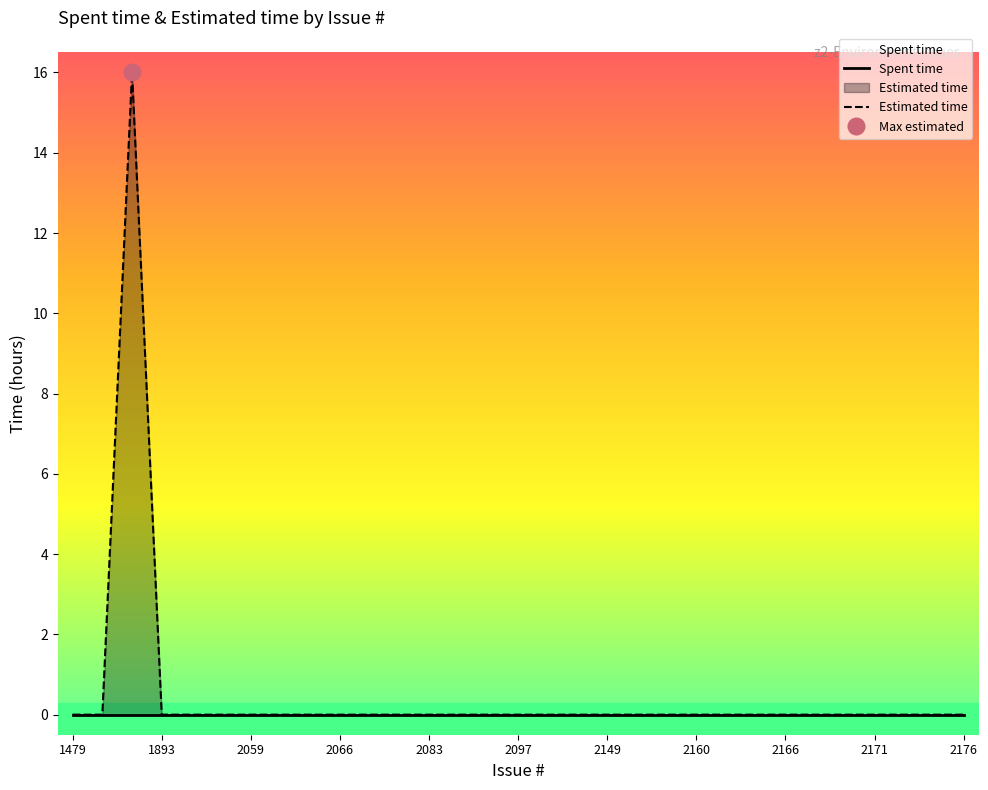

The Estimated time series shows -7 at 29. True or false?

False